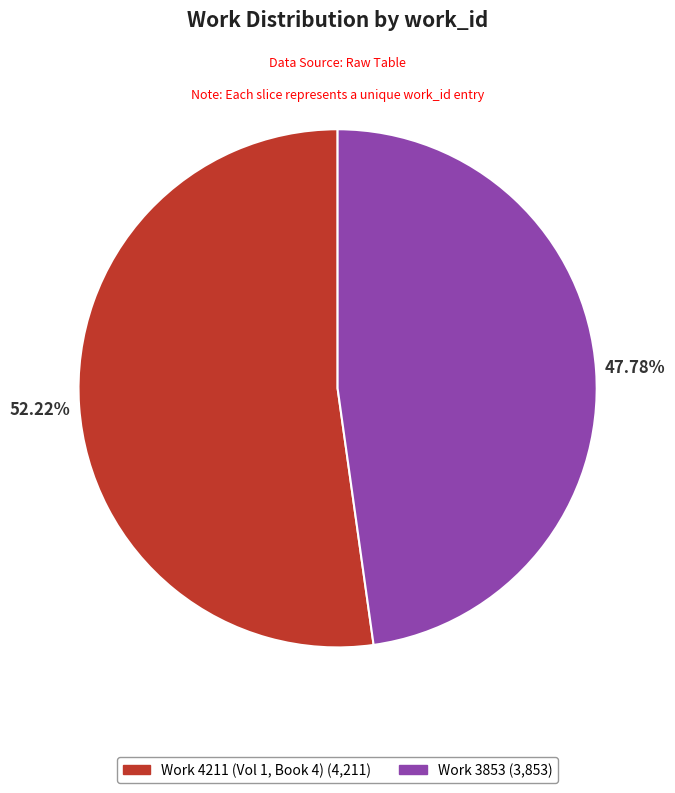

What is the ratio of the value at Work 3853 to the value at Work 4211 (Vol 1, Book 4)?

0.9